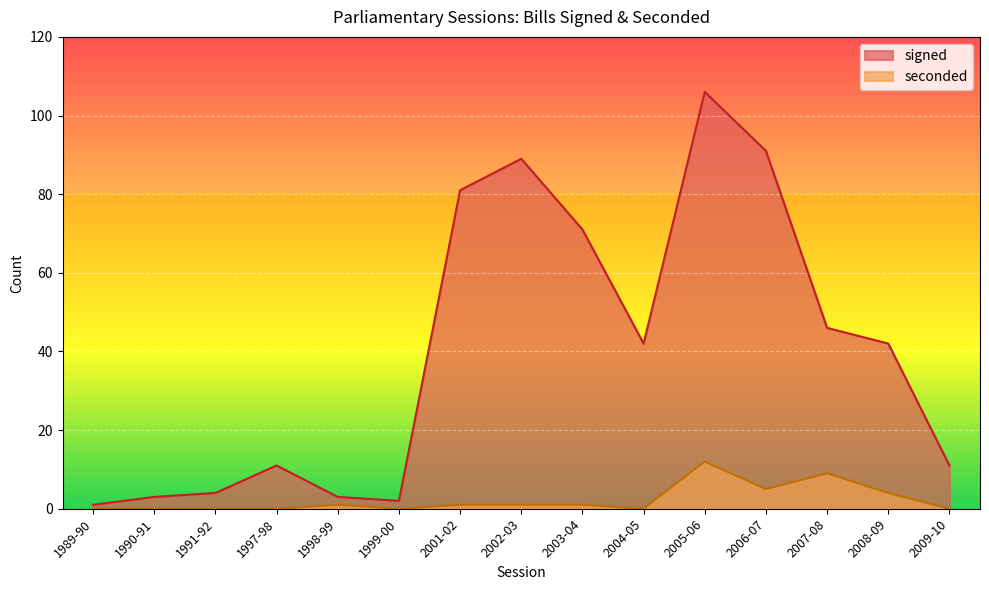

Between 2004-05 and 2001-02, which is larger?

2001-02